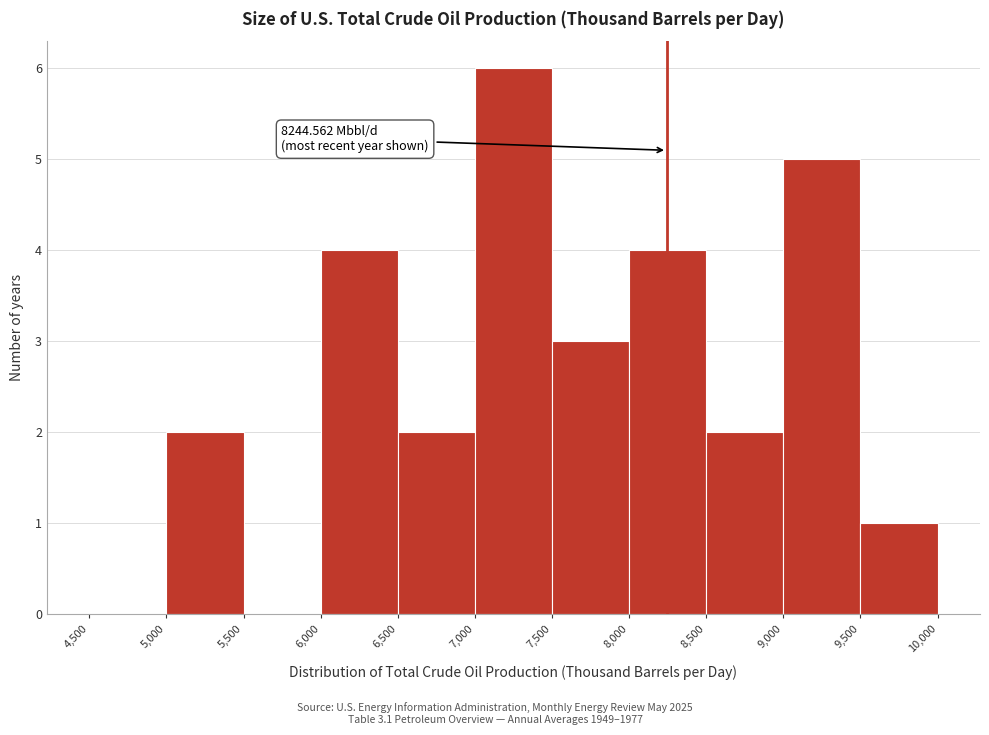

Which range on the x-axis has the tallest bar?

7,000 to 7,500